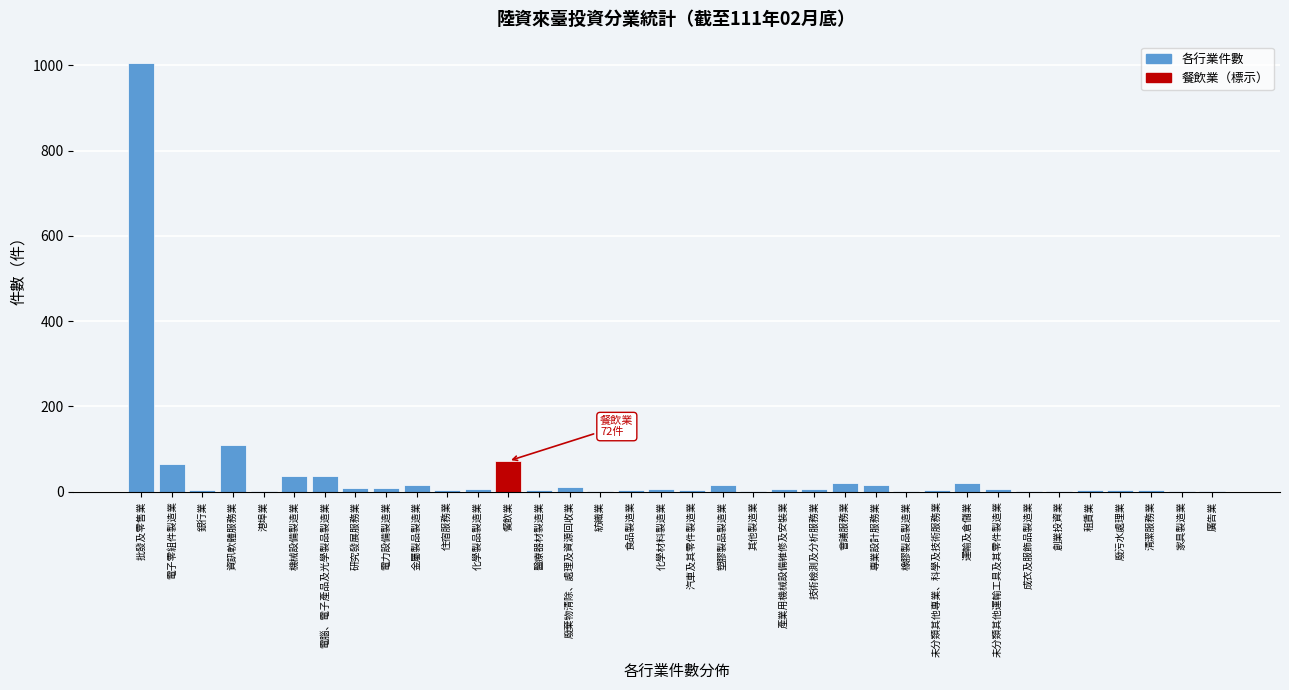

At which label is the value closest to 503?

資訊軟體服務業